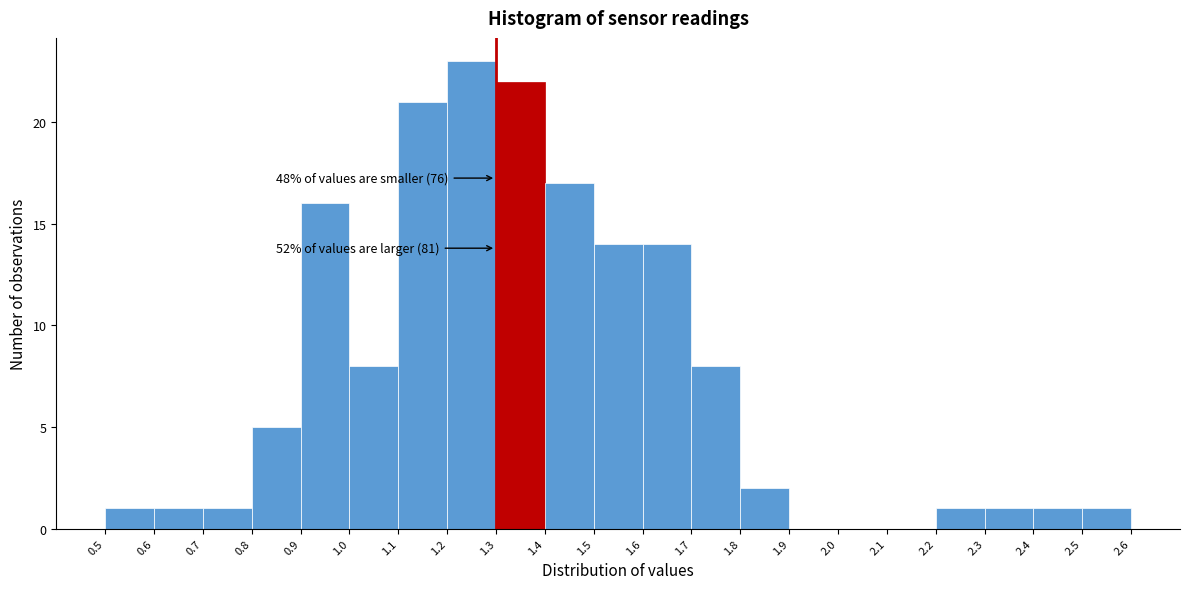

Over which range of the x-axis is the bar tallest?

1.2 to 1.3